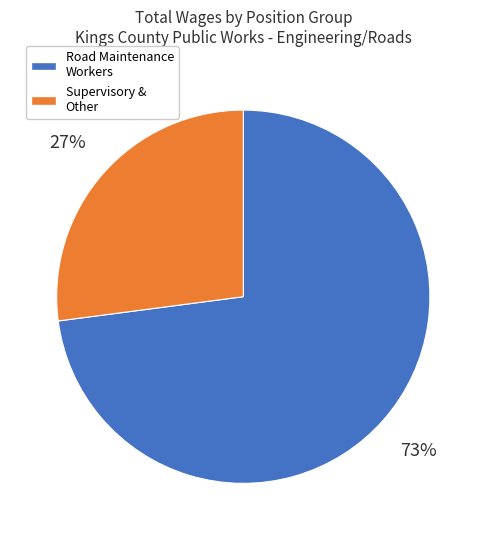

The Supervisory & Other slice represents 27% of the pie. True or false?

True